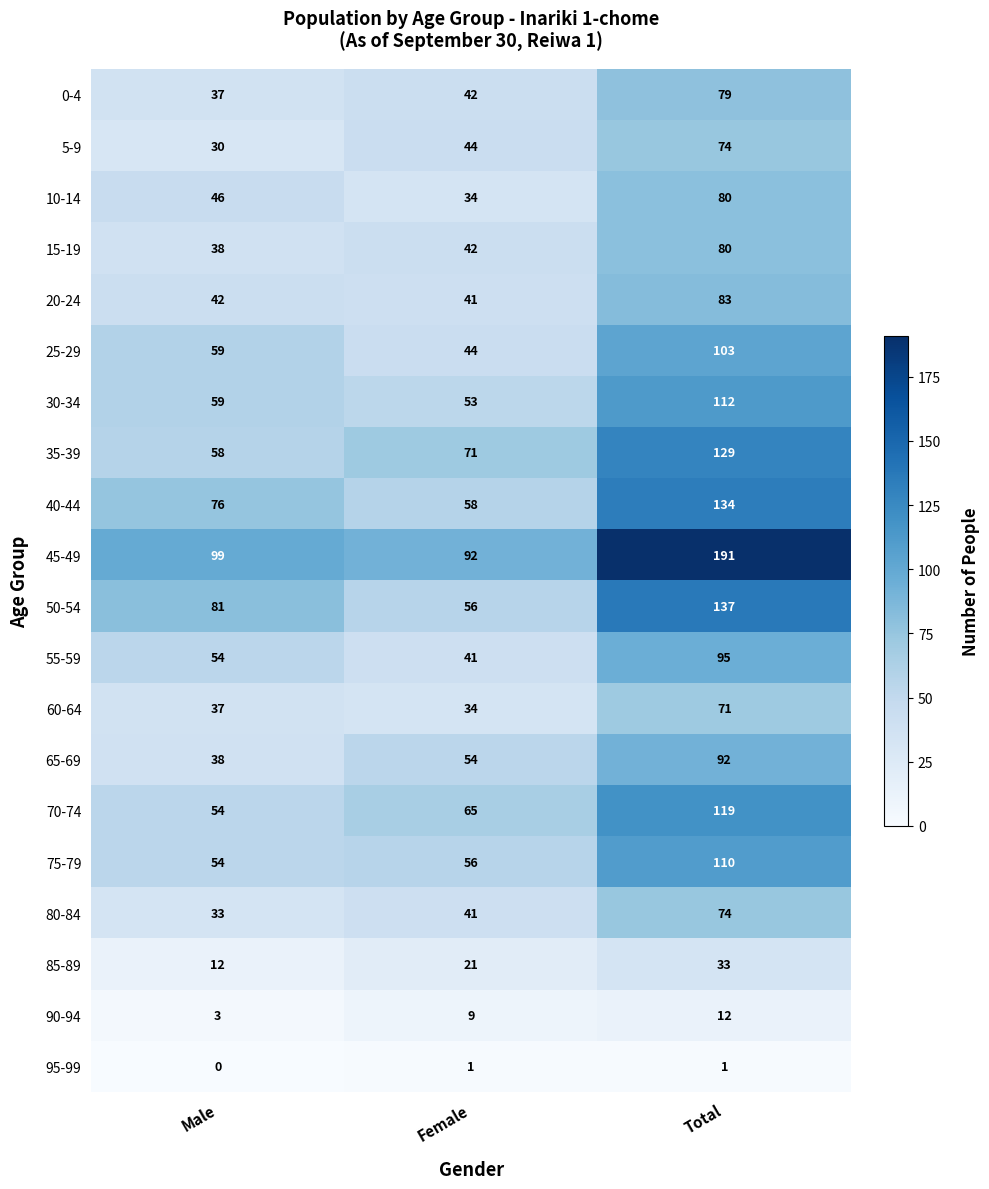

The value of 80-84 at Female is 57. True or false?

False